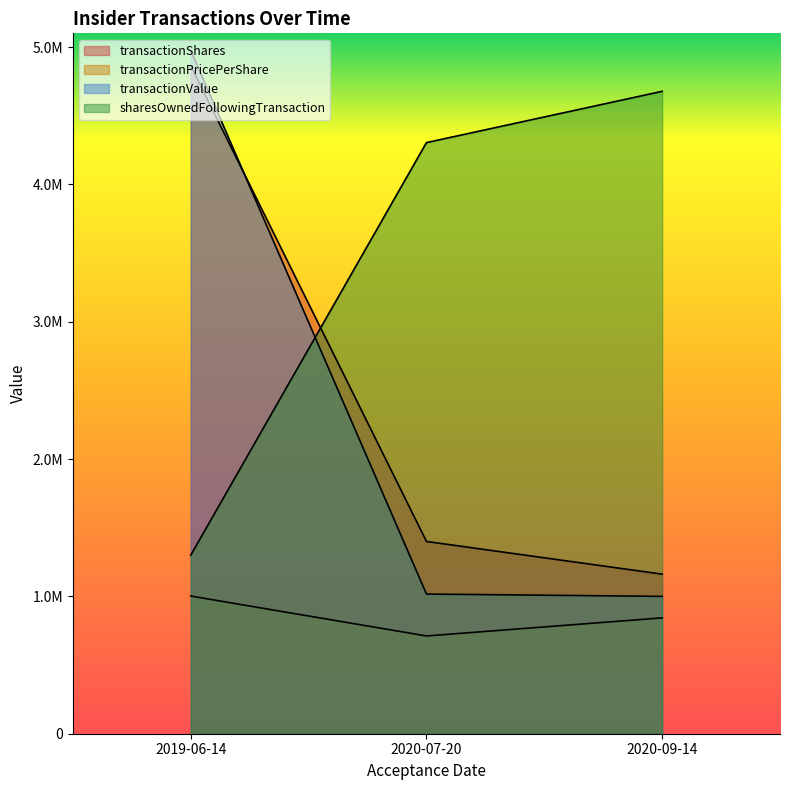

At which label is transactionShares closest to 3012471?

2020-07-20